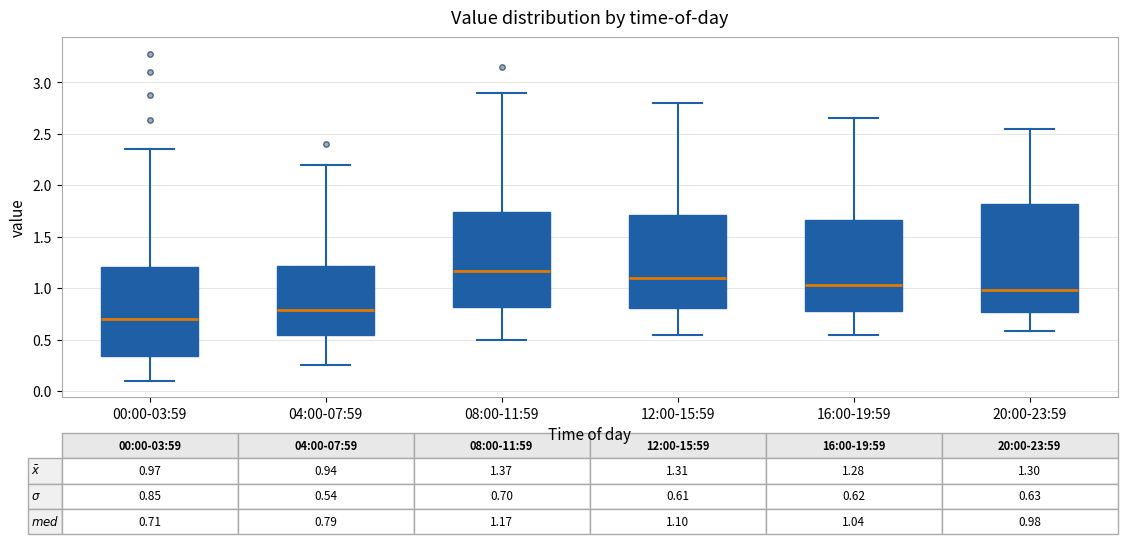

Comparing the boxes themselves (not the whiskers), which one is the tallest?

20:00-23:59